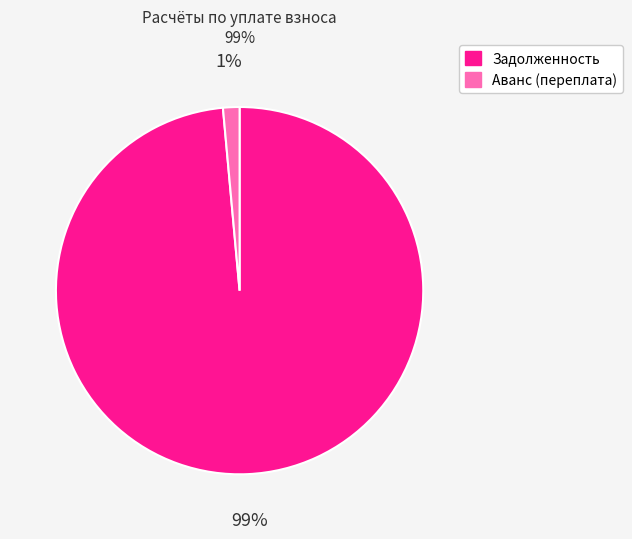

Does any single category account for the majority?

Yes